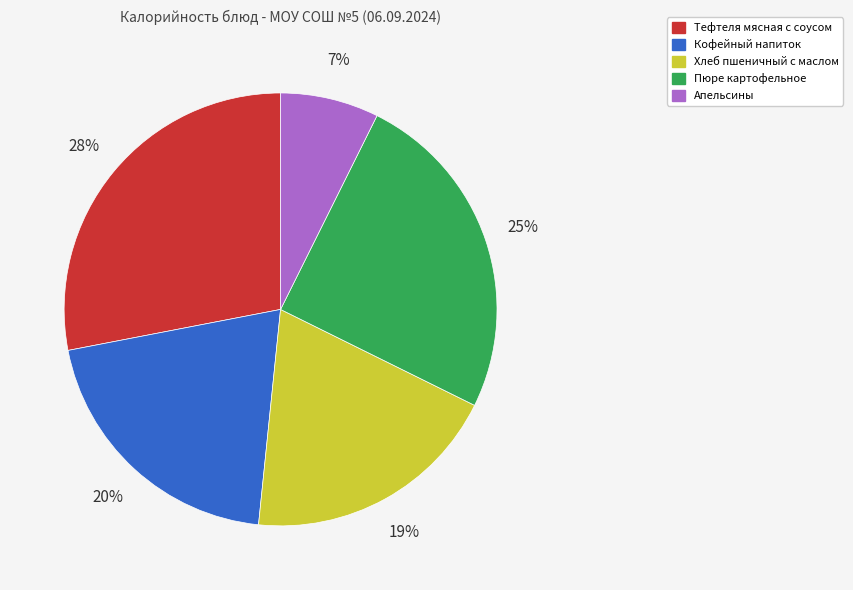

Is there a majority slice in this chart?

No